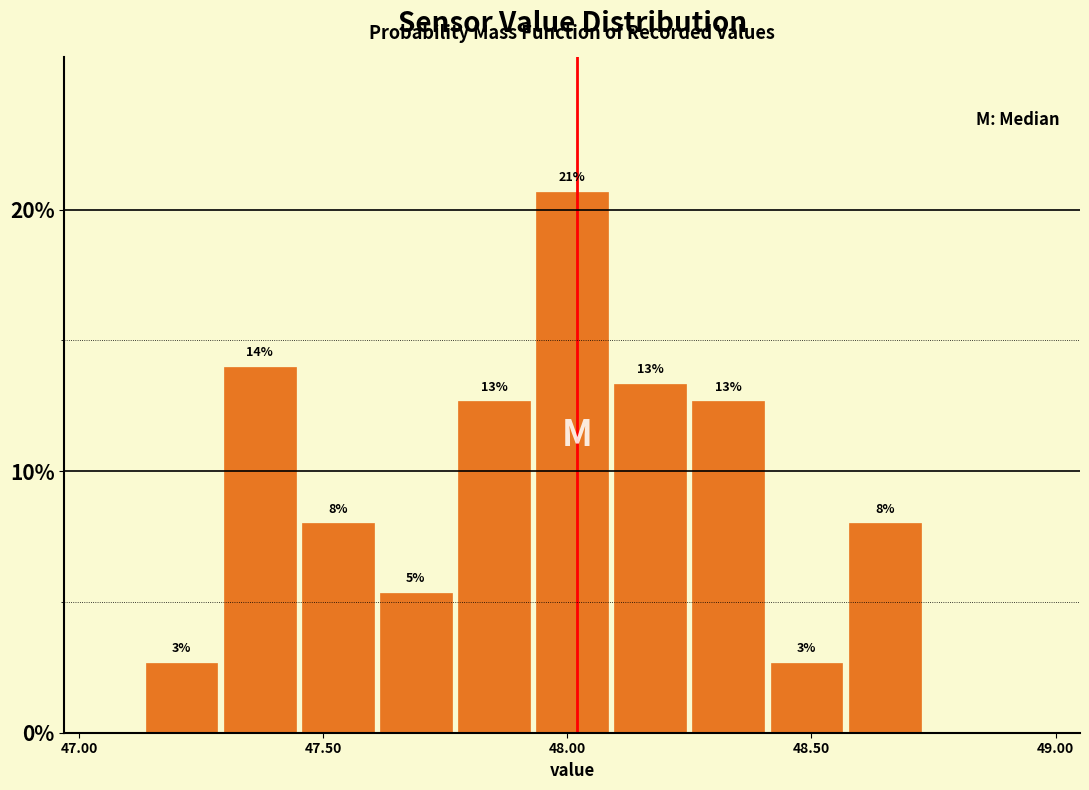

Around what value on the x-axis is the tallest bar? Give the approximate position of its centre, as read against the axis.

48.00